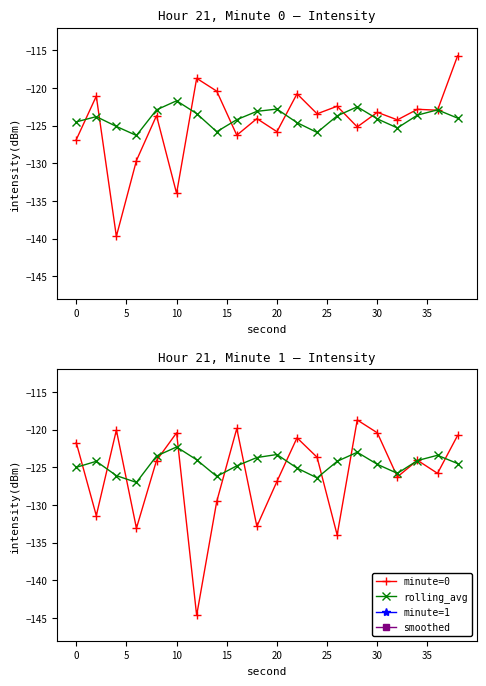

Is it true that minute=1 equals -144.6 at 25?

True